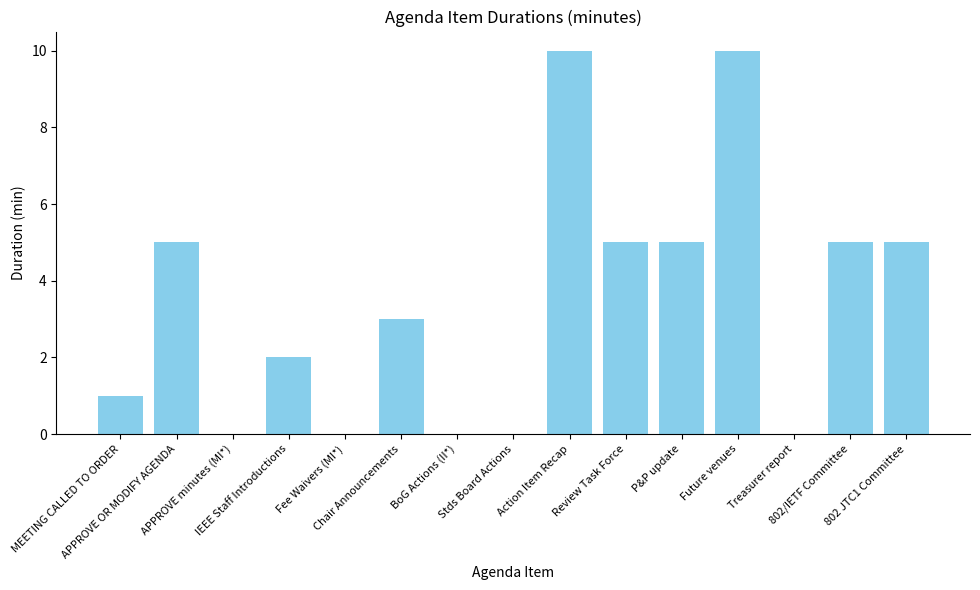

Does the chart contain stacked bars?

No